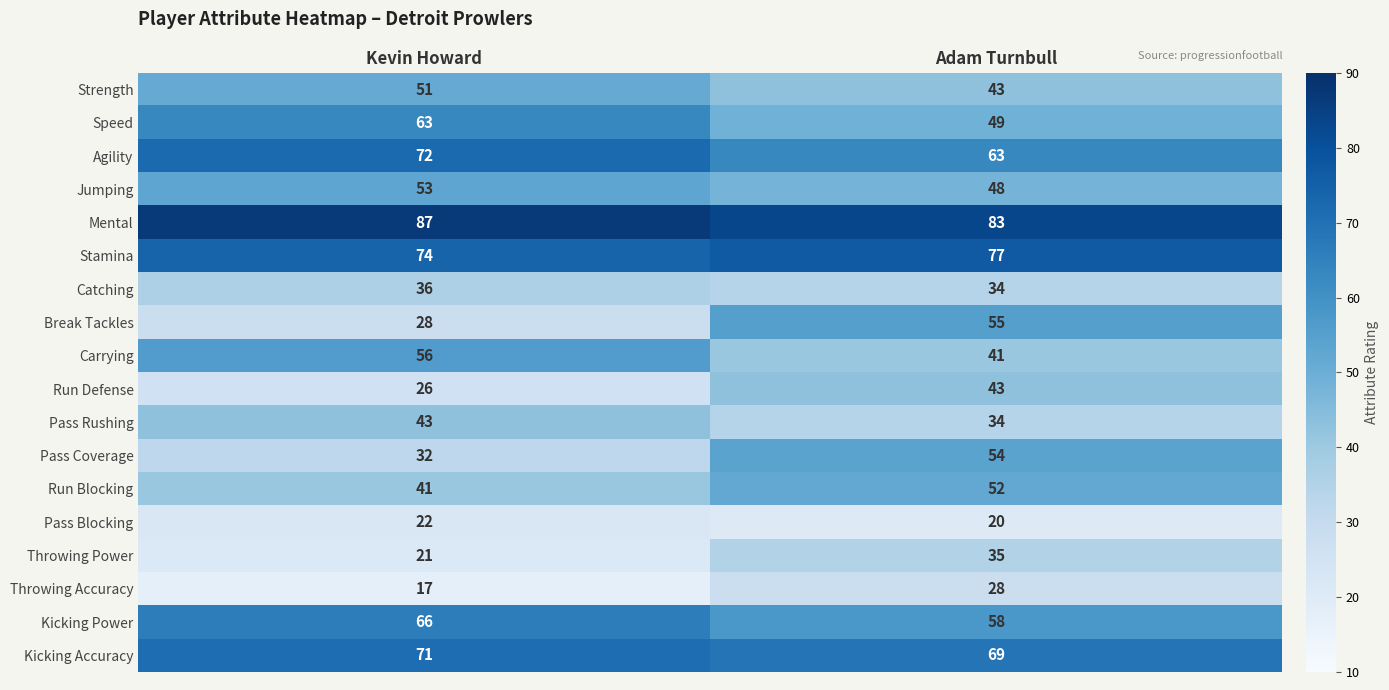

Between Kevin Howard and Adam Turnbull, which series saw the biggest shift?

Break Tackles